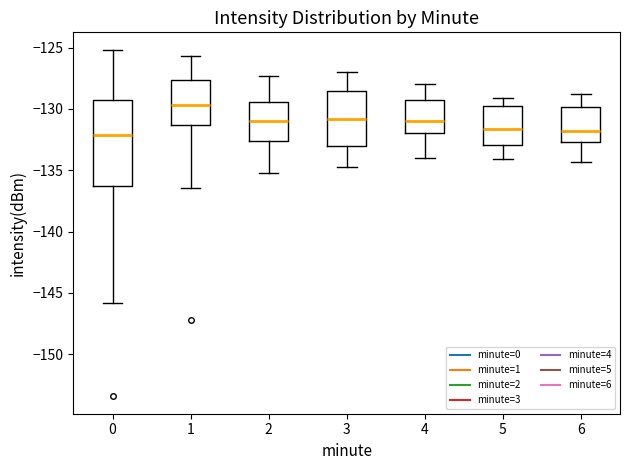

Where does the median line of the box at x = 3 sit on the y-axis? The values are not printed on the chart, so give them approximately, as read against the axis.

-131.0